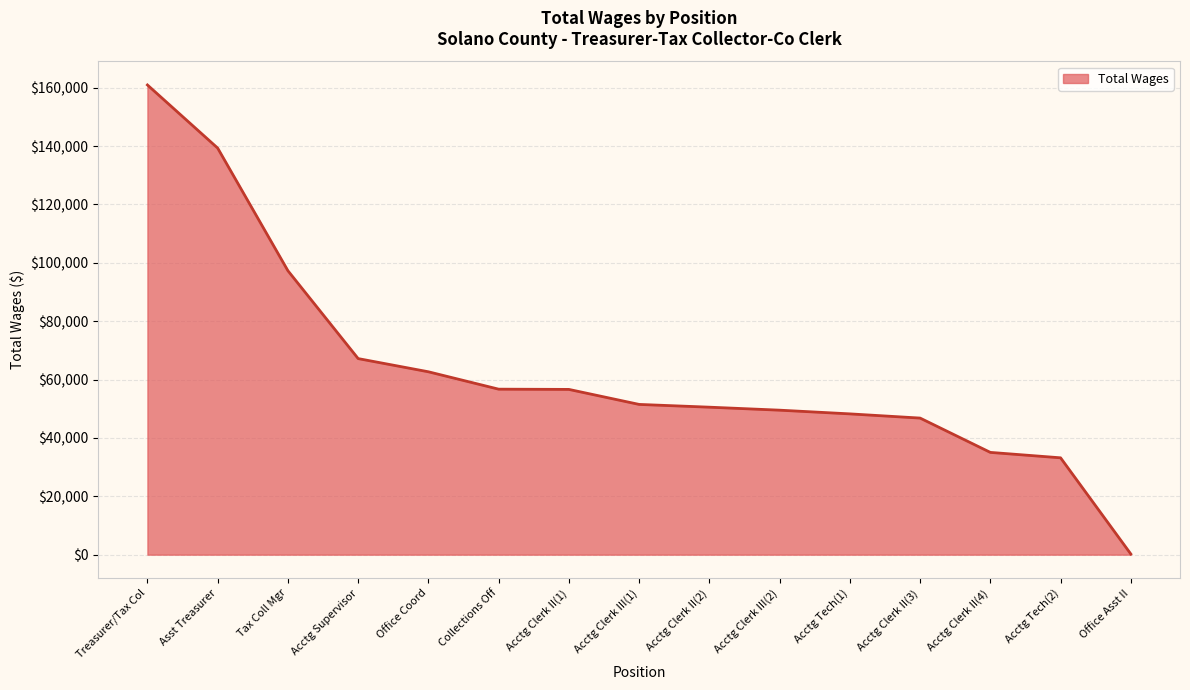

What is the greatest value displayed?

160963